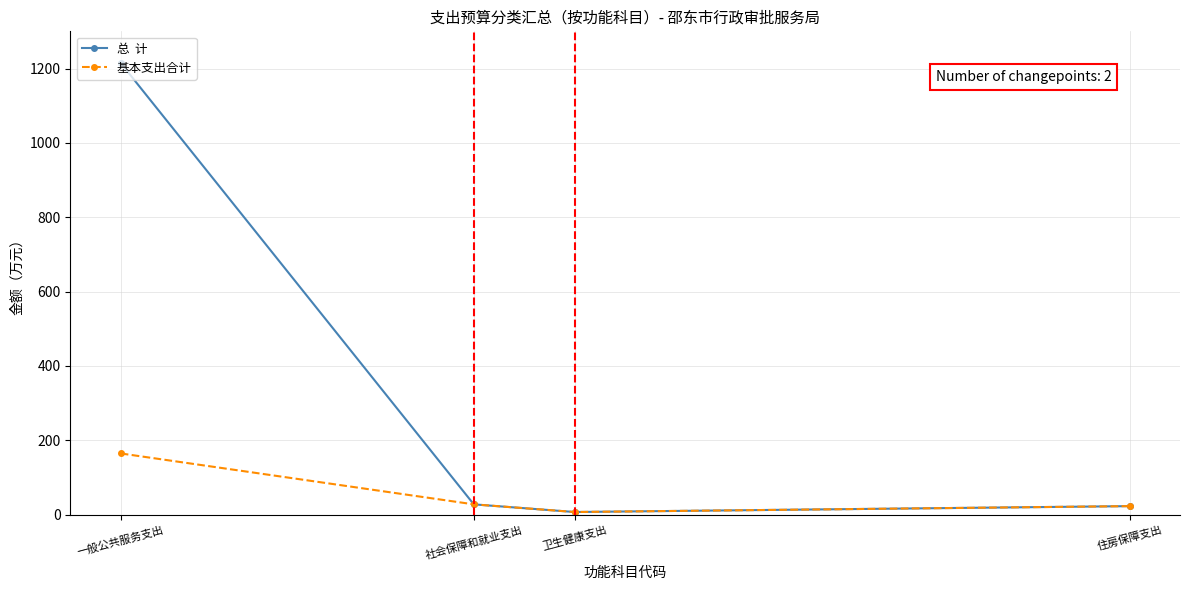

What is the maximum value shown in the chart?

1214.7